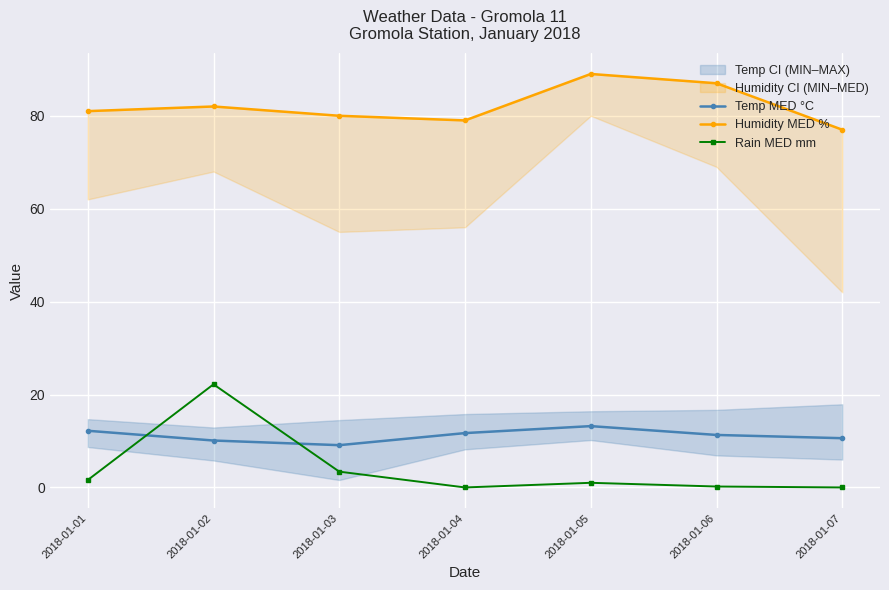

At which label is Temp MED °C closest to 11?

2018-01-06